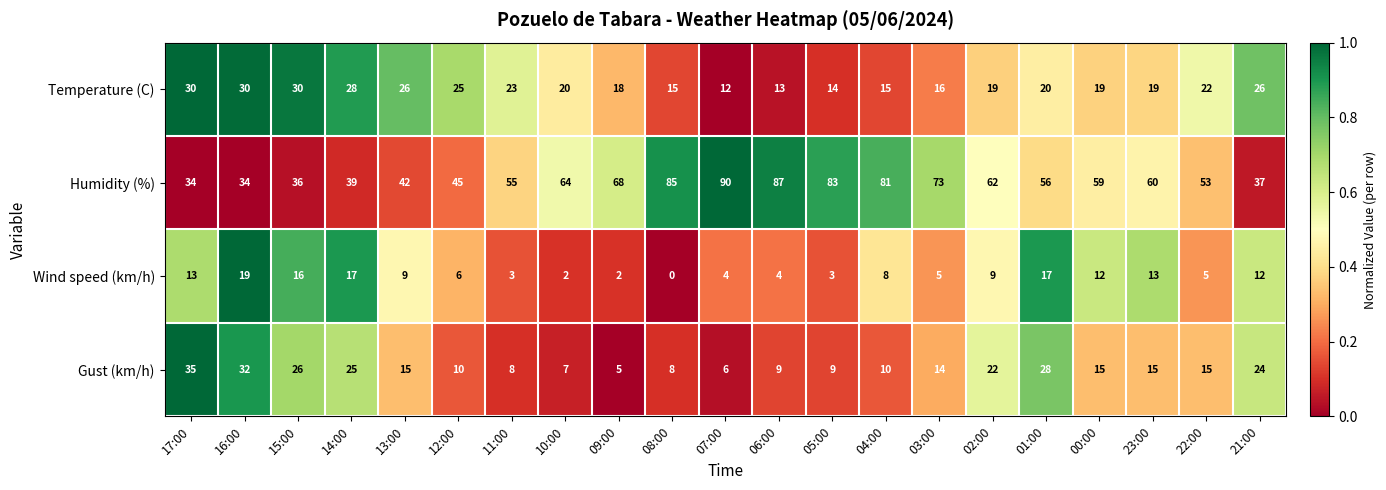

What is the difference between the maximum and second lowest values in the Gust (km/h) series?

29